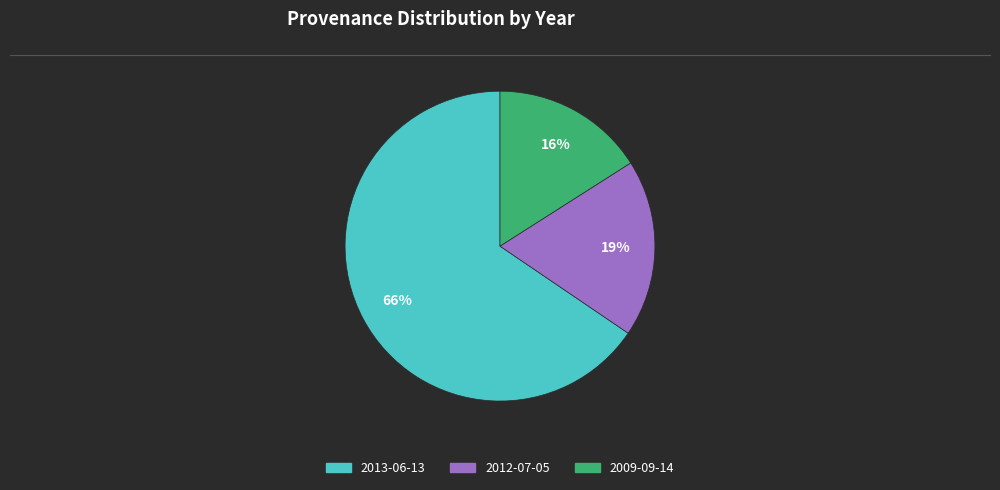

Does any single category account for the majority?

Yes